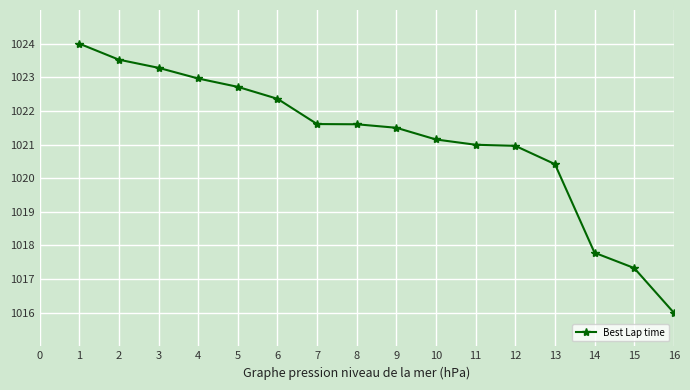

What is the value of the 5th point from the left?

1022.7